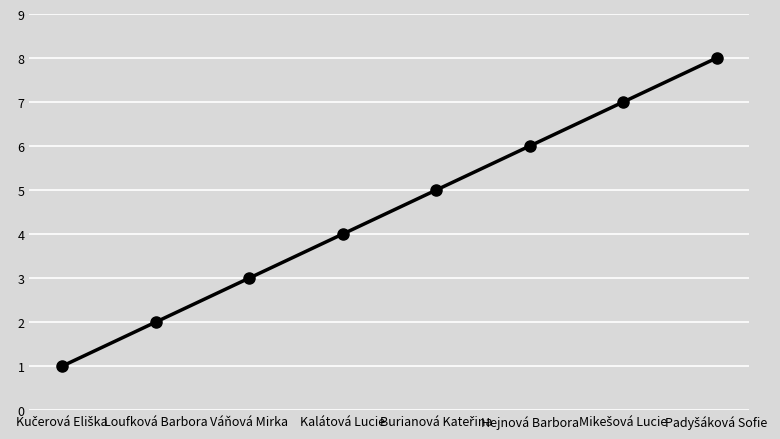

Is it true that the value at Váňová Mirka is 2?

False